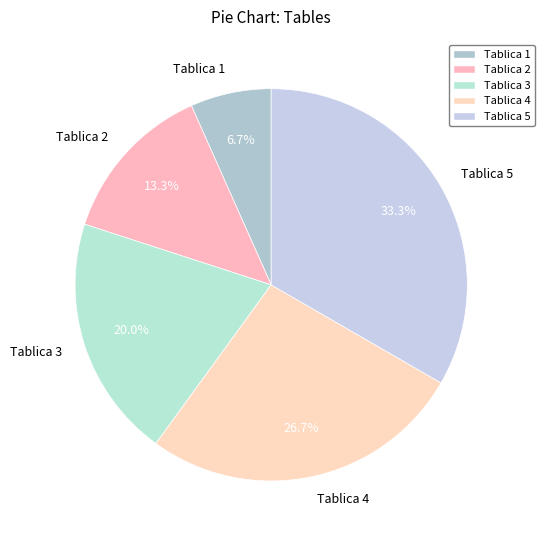

Count the number of slices in the pie.

5